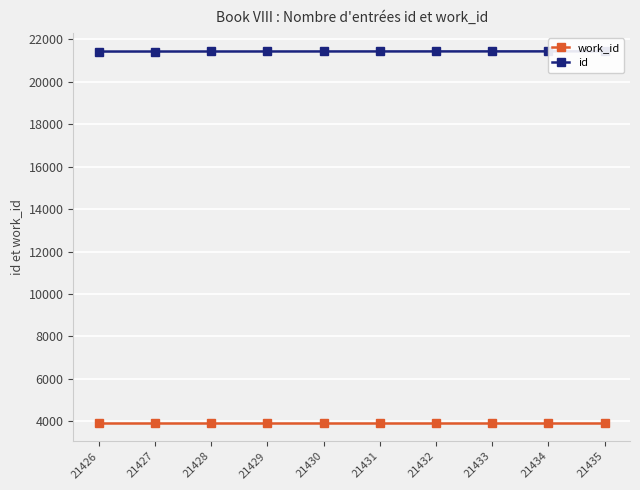

Is it true that id equals 21430 at 21430?

True